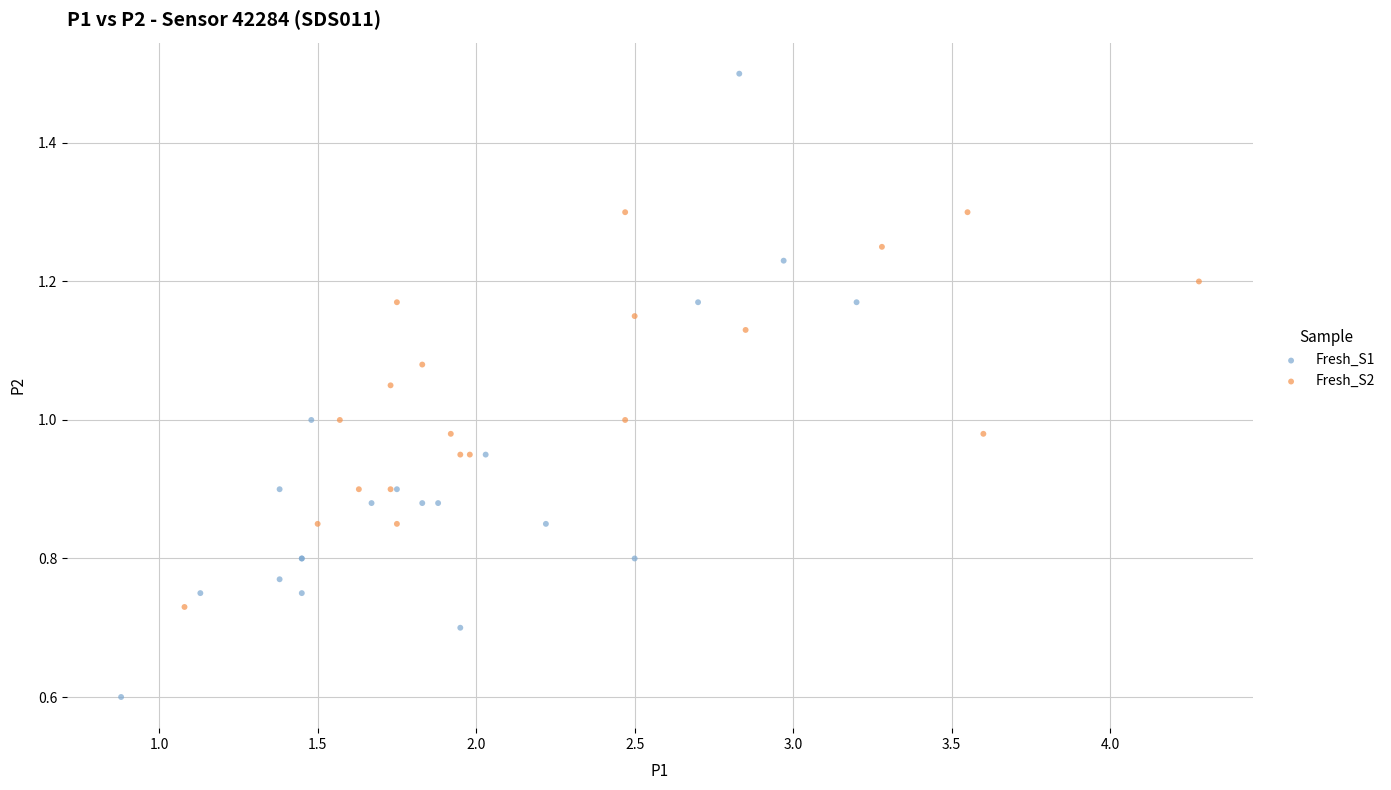

Which series contains the lowest Y value?

Fresh_S1